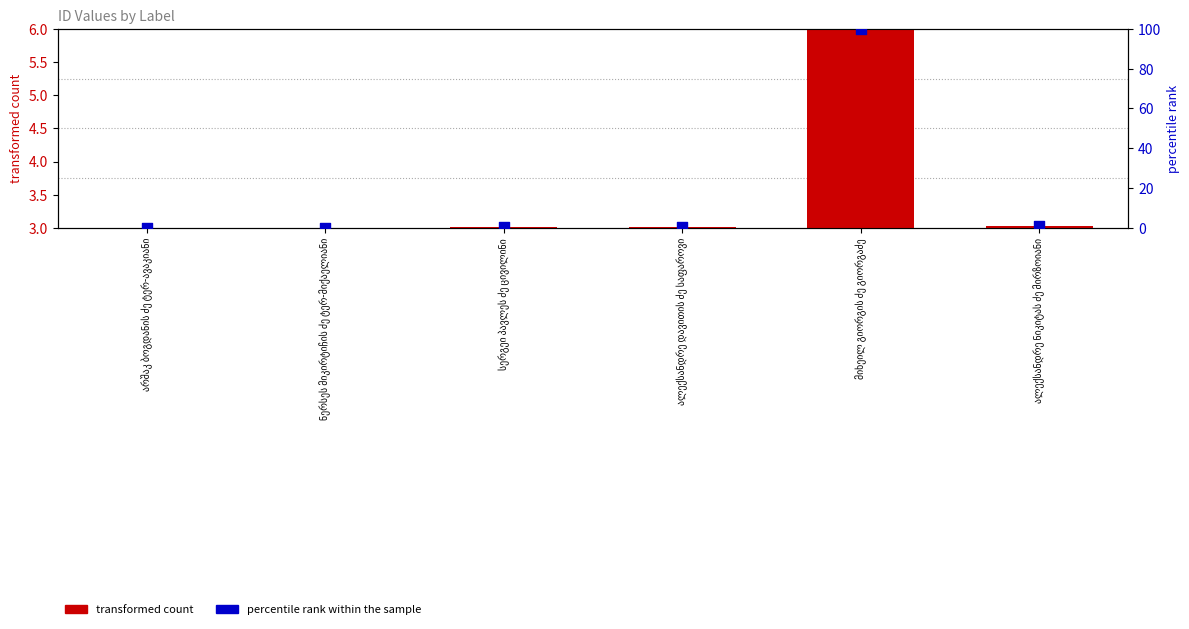

At how many categories does at least one series exceed 42?

1